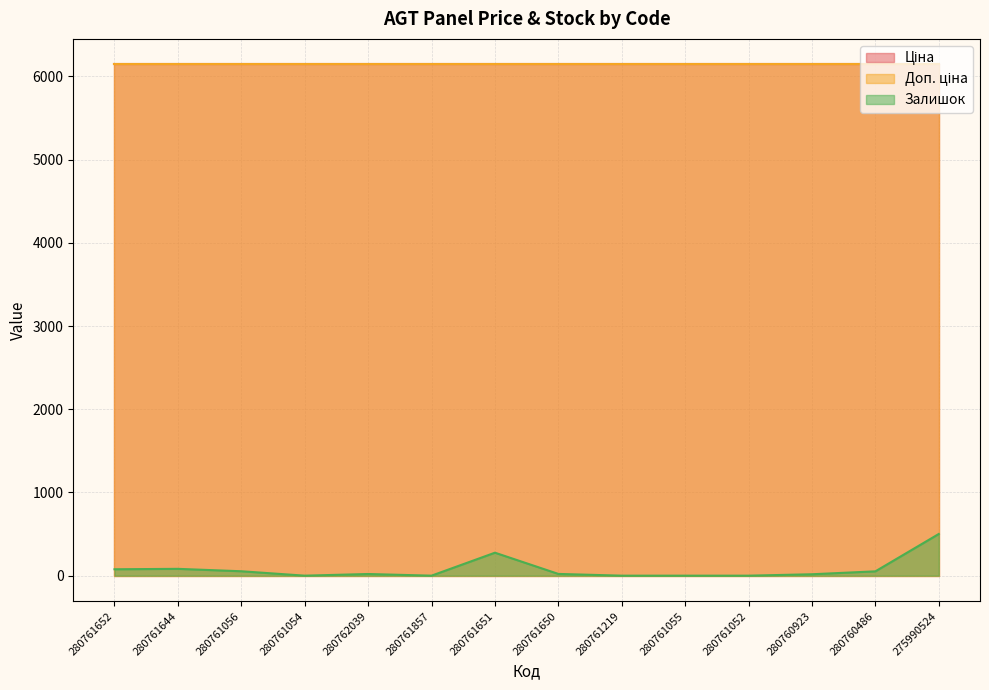

Reading right to left, what are all the values shown in this chart?

Ціна: 275990524=6143.2	280760486=6143.2	280760923=6143.2	280761052=6143.2	280761055=6143.2	280761219=6143.2	280761650=6143.2	280761651=6143.2	280761857=6143.2	280762039=6143.2	280761054=6143.2	280761056=6143.2	280761644=6143.2	280761652=6143.2
Доп. ціна: 275990524=6143.2	280760486=6143.2	280760923=6143.2	280761052=6143.2	280761055=6143.2	280761219=6143.2	280761650=6143.2	280761651=6143.2	280761857=6143.2	280762039=6143.2	280761054=6143.2	280761056=6143.2	280761644=6143.2	280761652=6143.2
Залишок: 275990524=501.0	280760486=52.0	280760923=17.0	280761052=0.0	280761055=0.0	280761219=0.0	280761650=21.0	280761651=276.0	280761857=0.0	280762039=20.0	280761054=0.0	280761056=53.0	280761644=82.0	280761652=77.0